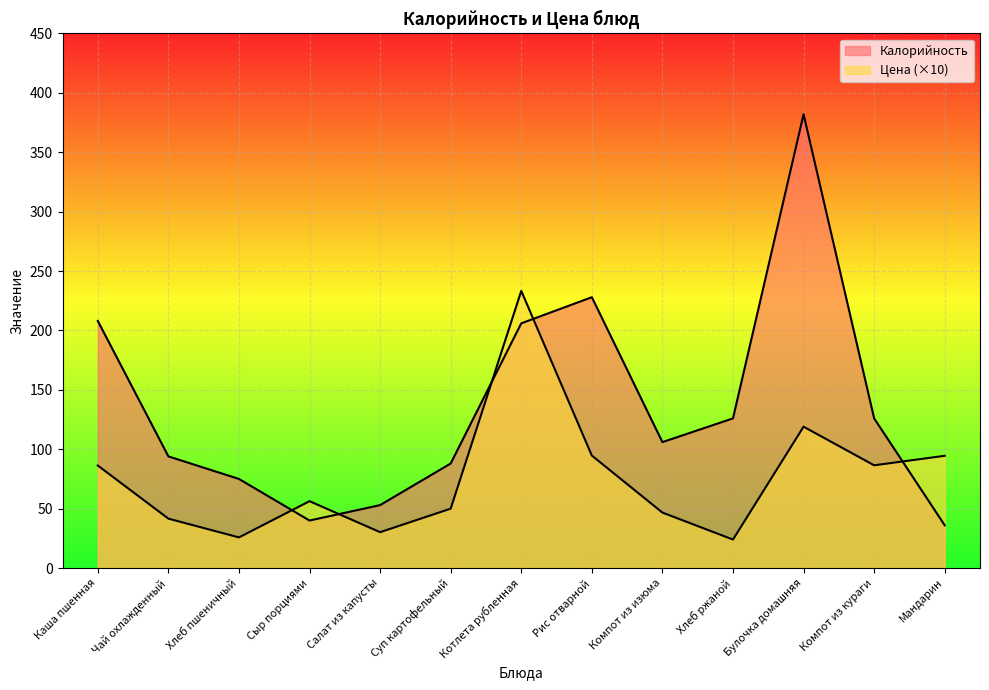

What is the sum of all Калорийность values?

1768.0